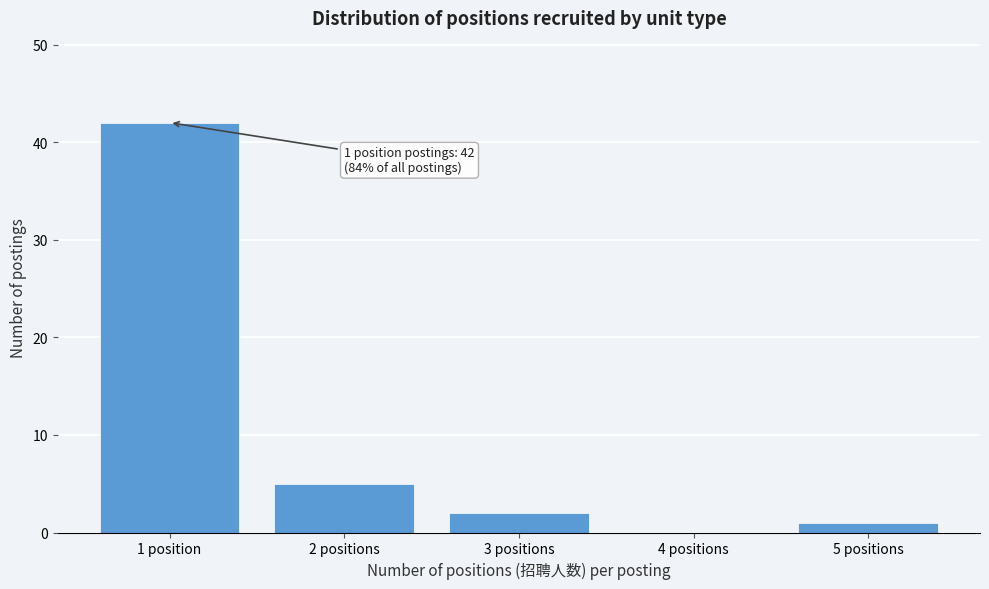

Reading left to right, what are all the values shown in this chart?

1 position=42	2 positions=5	3 positions=2	4 positions=0	5 positions=1